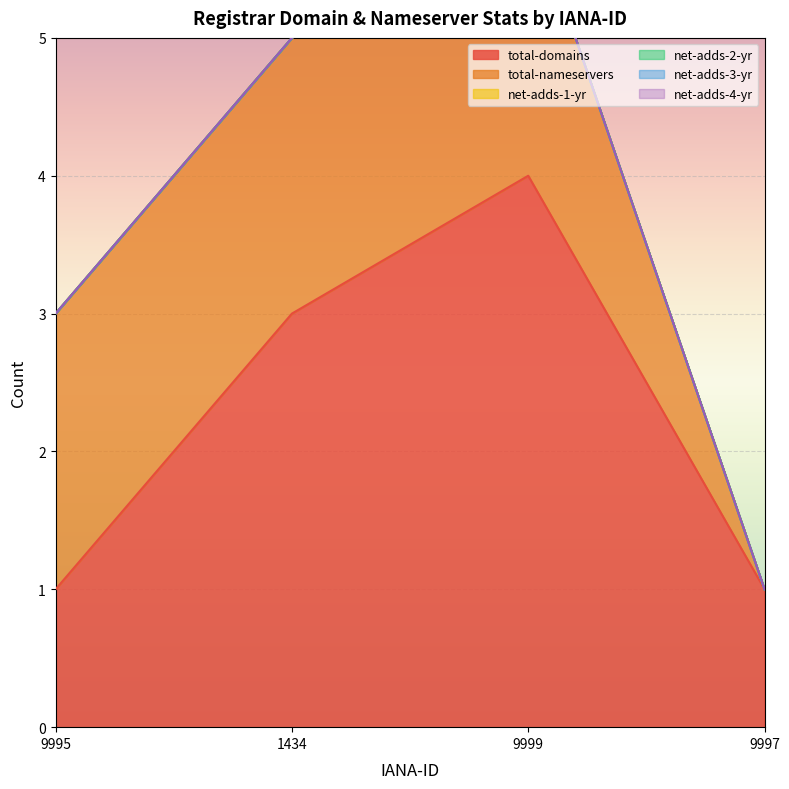

Which has a higher value, 9997 or 9995?

9997